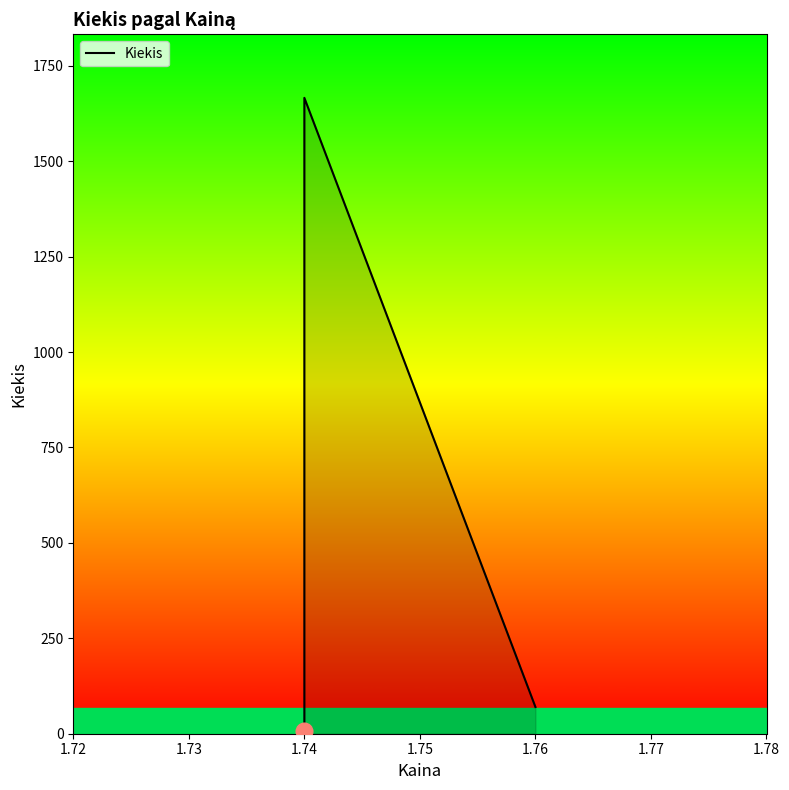

Which has a higher value, 1.74 or 1.74?

1.74